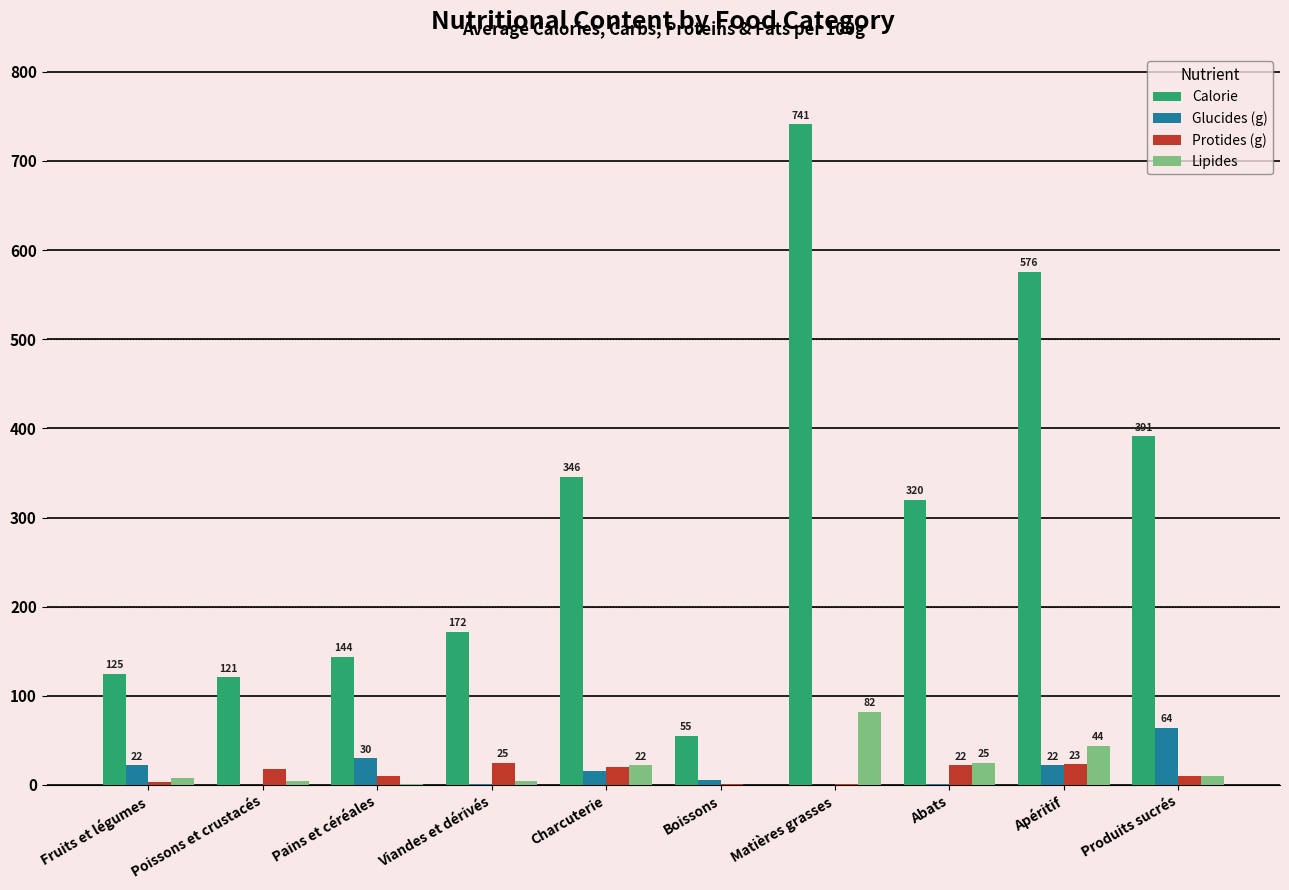

Which category has the highest value across all series?

Matières grasses